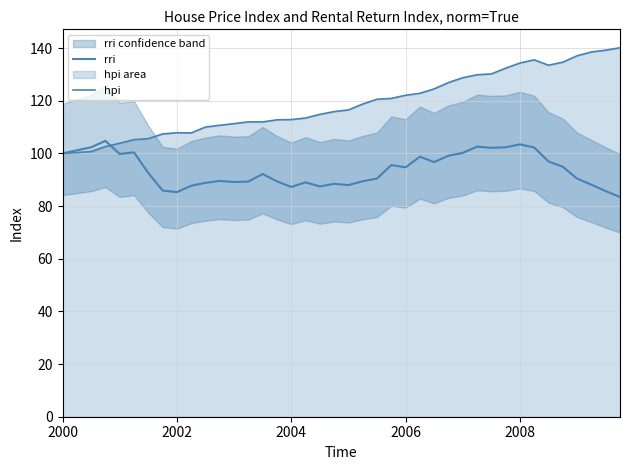

What is the value of the rri point at the 14th from the left?

92.2